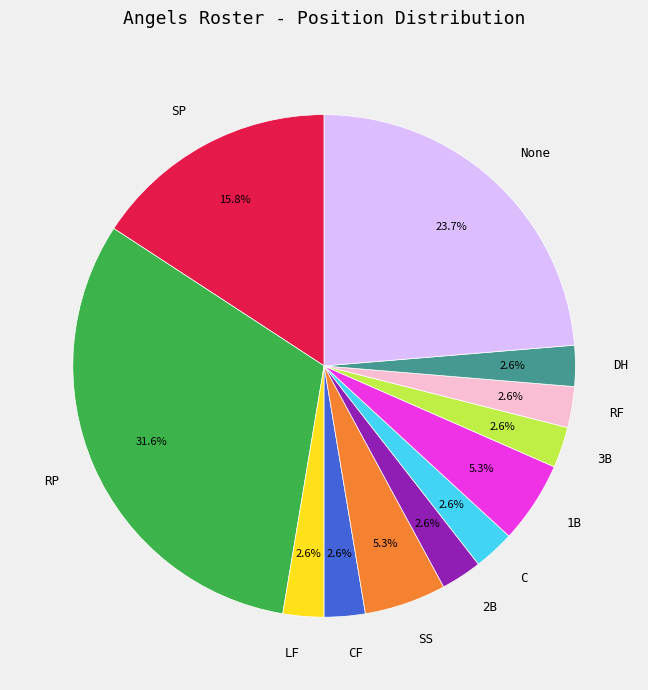

Is there a majority slice in this chart?

No